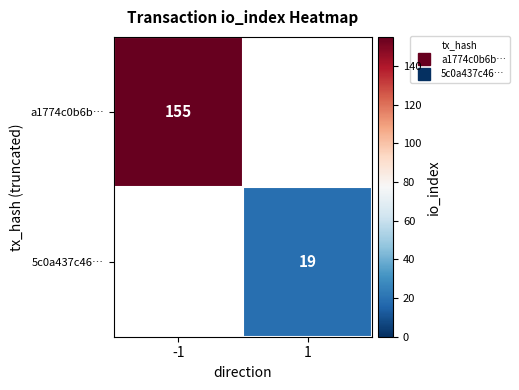

At which category does the chart reach its peak across all series?

-1